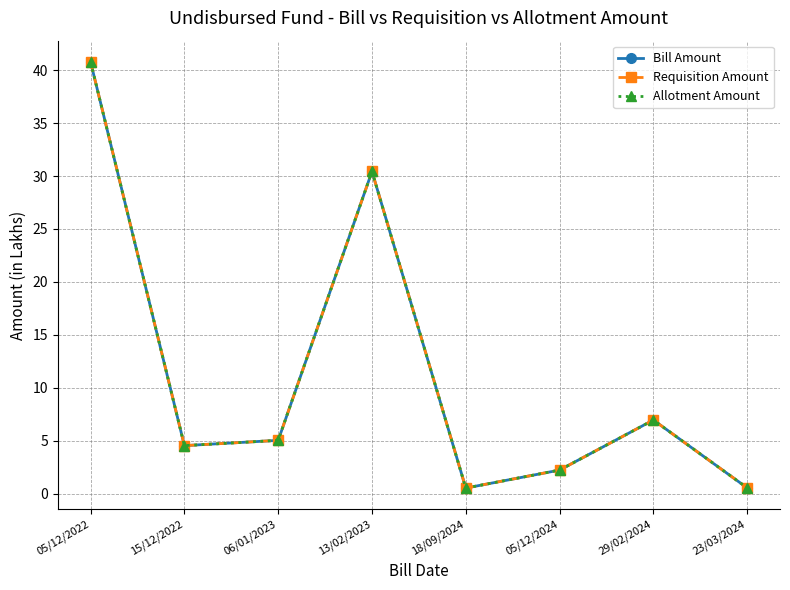

What is the difference between the second highest and second lowest values in the Requisition Amount series?

29.9